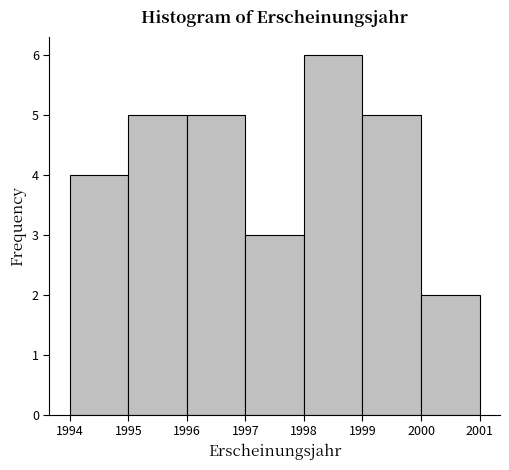

Reading left to right, list every bar in this chart as the range it spans on the x-axis followed by its height. The values are not printed on the chart, so give them approximately, as read against the axis.

1994 to 1995: 4
1995 to 1996: 5
1996 to 1997: 5
1997 to 1998: 3
1998 to 1999: 6
1999 to 2000: 5
2000 to 2001: 2